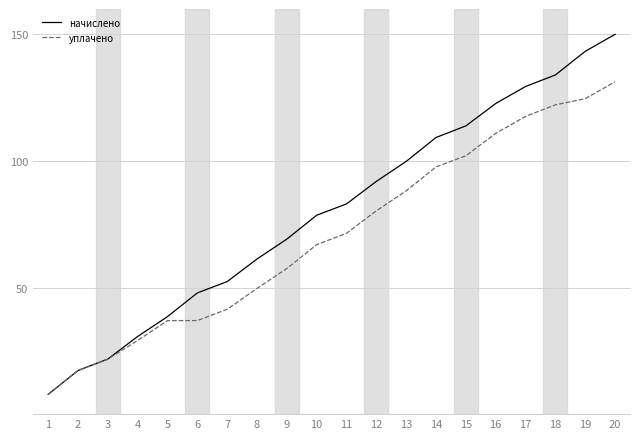

Which series has the largest total across all categories?

начислено